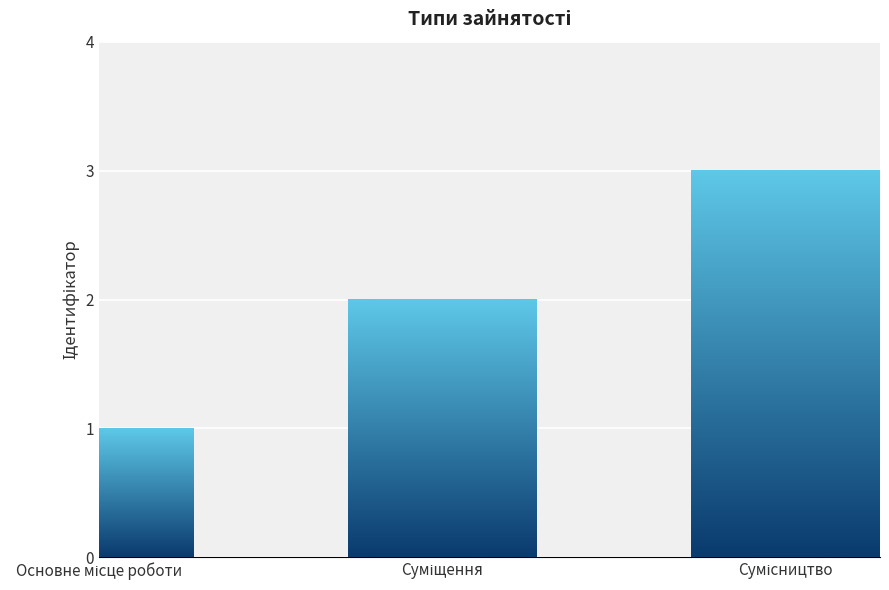

What is the greatest value displayed?

3